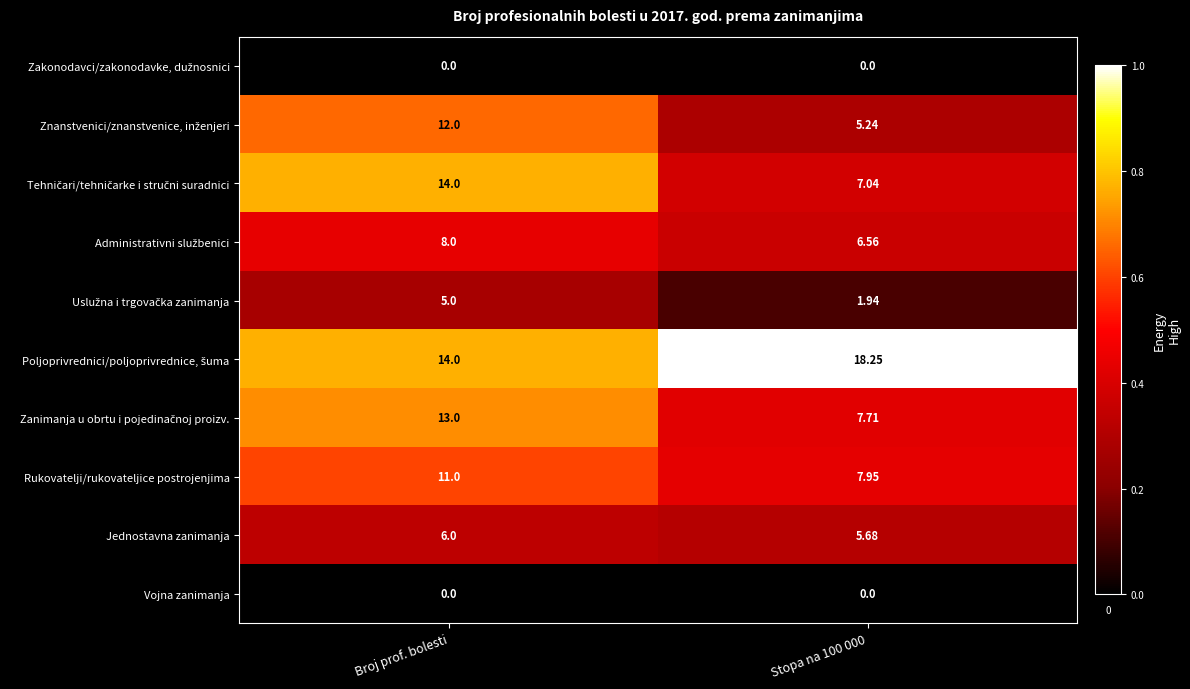

At which category is the sum across all series the highest?

Broj prof. bolesti